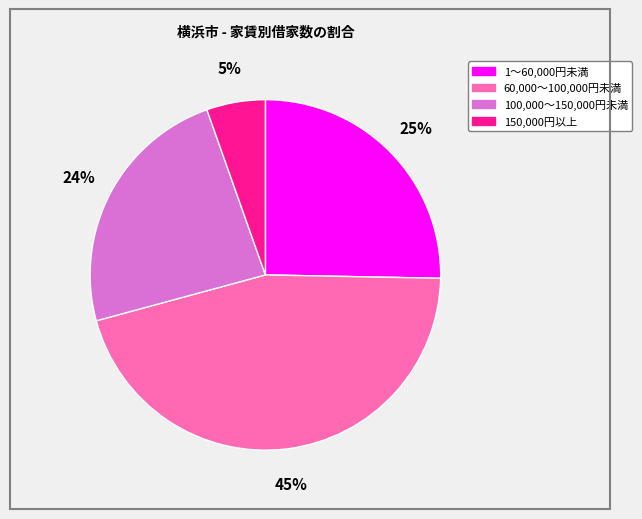

To the nearest percent, what portion does 1～60,000円未満 represent?

25%